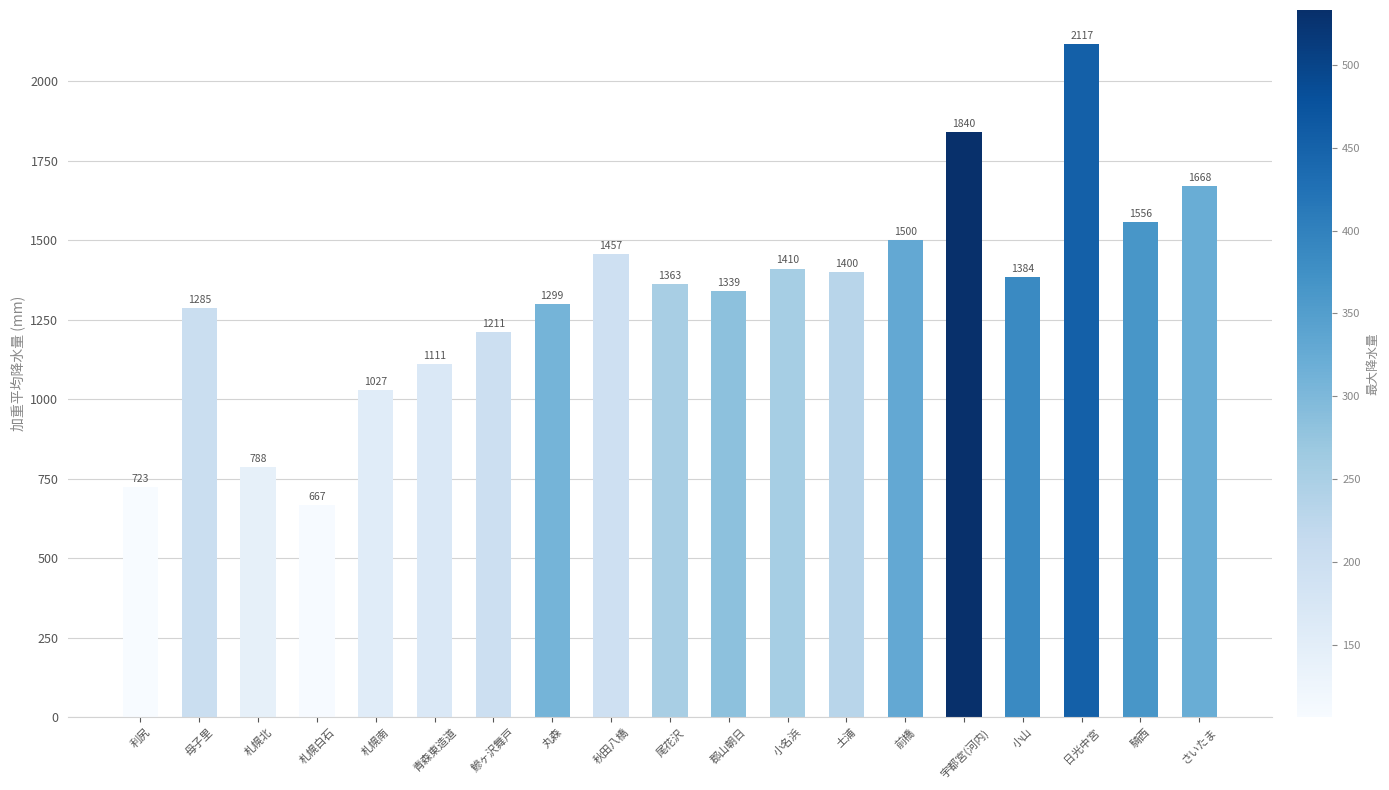

Does the chart contain stacked bars?

No